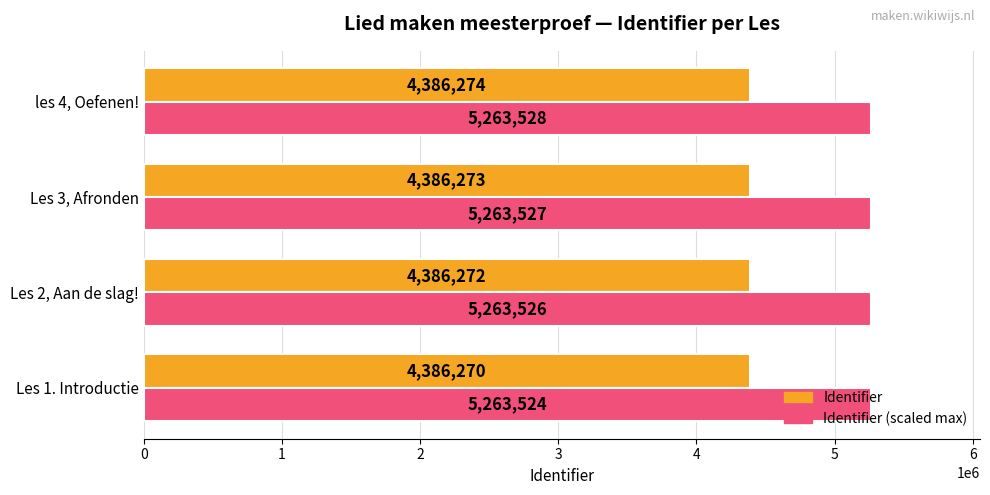

Rank the series by their average value, from highest to lowest.

Identifier (scaled max), Identifier